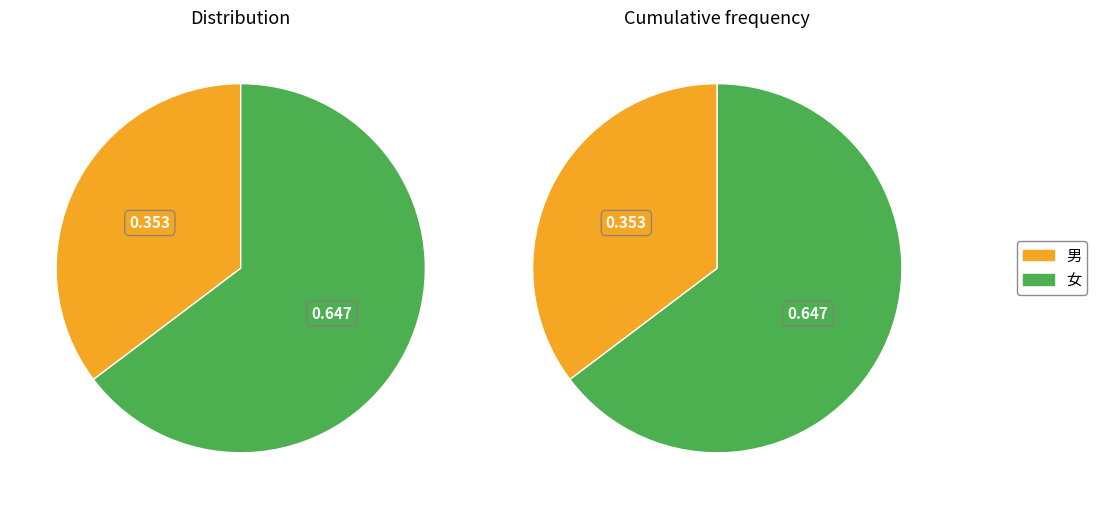

Which slice is the smallest?

男